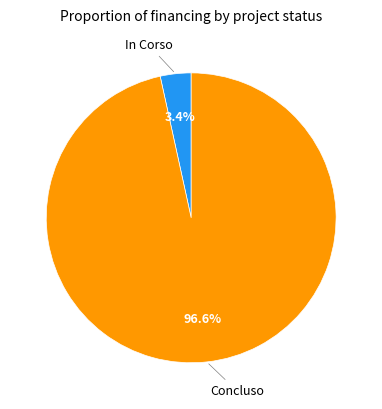

To the nearest percent, what is the difference between the largest and smallest slice percentages?

93%